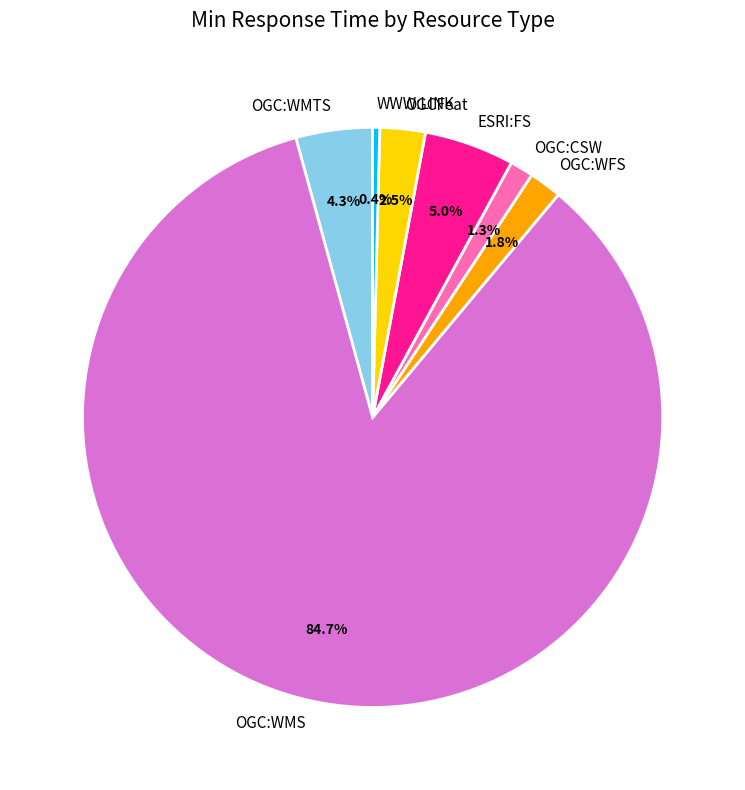

What is the majority slice?

OGC:WMS